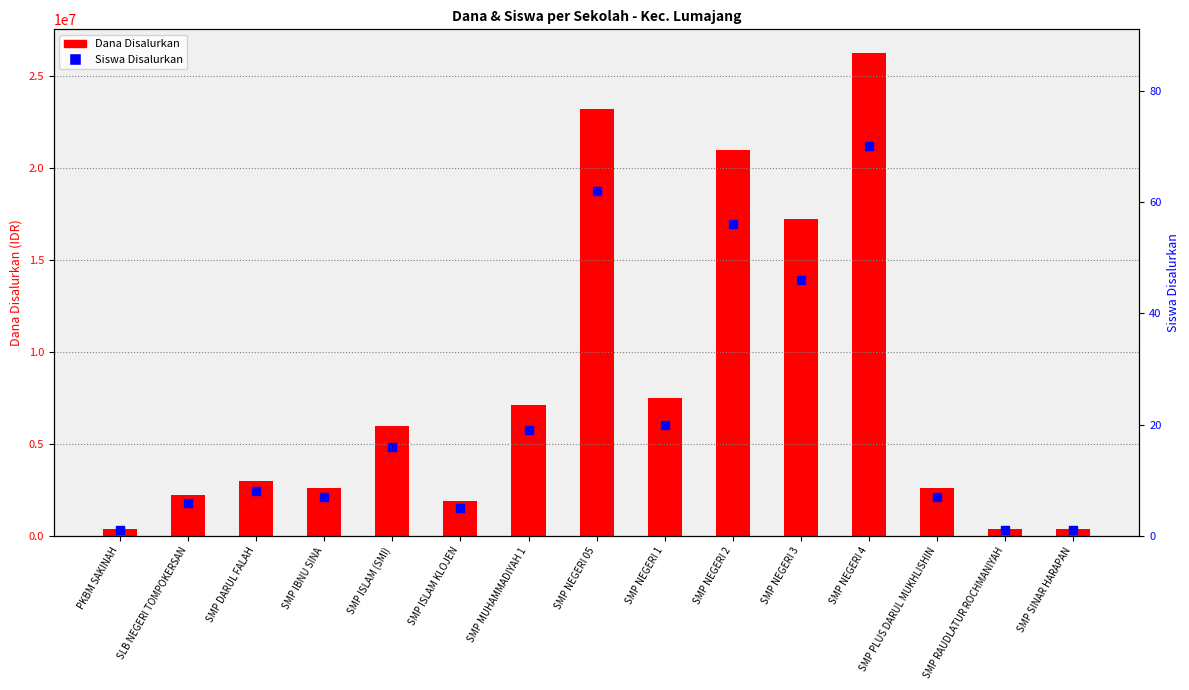

Which series reaches the minimum Y coordinate?

Siswa Disalurkan